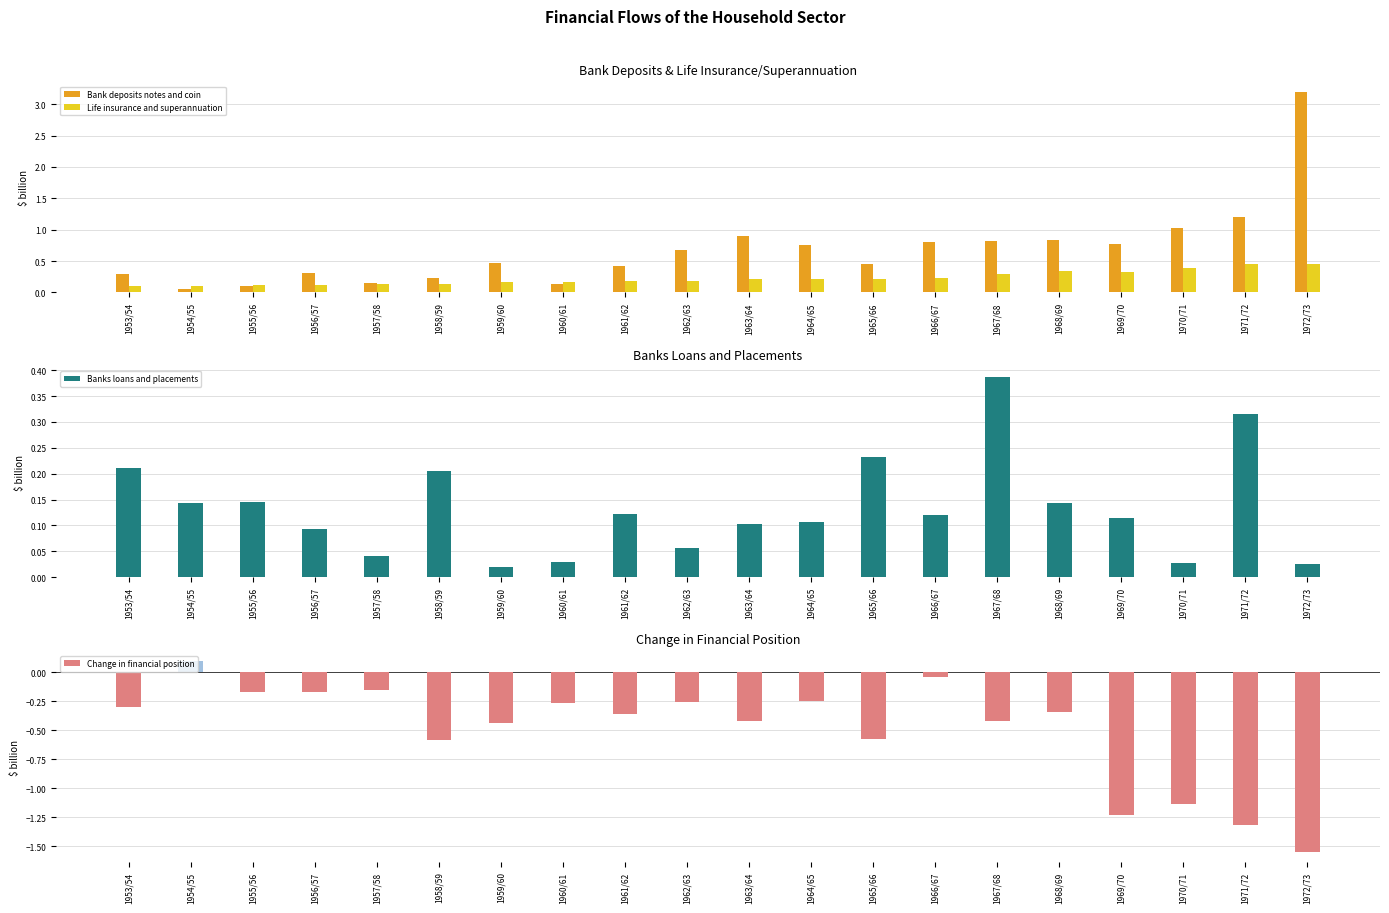

Is it true that Bank deposits notes and coin equals 0.7 at 1961/62?

False